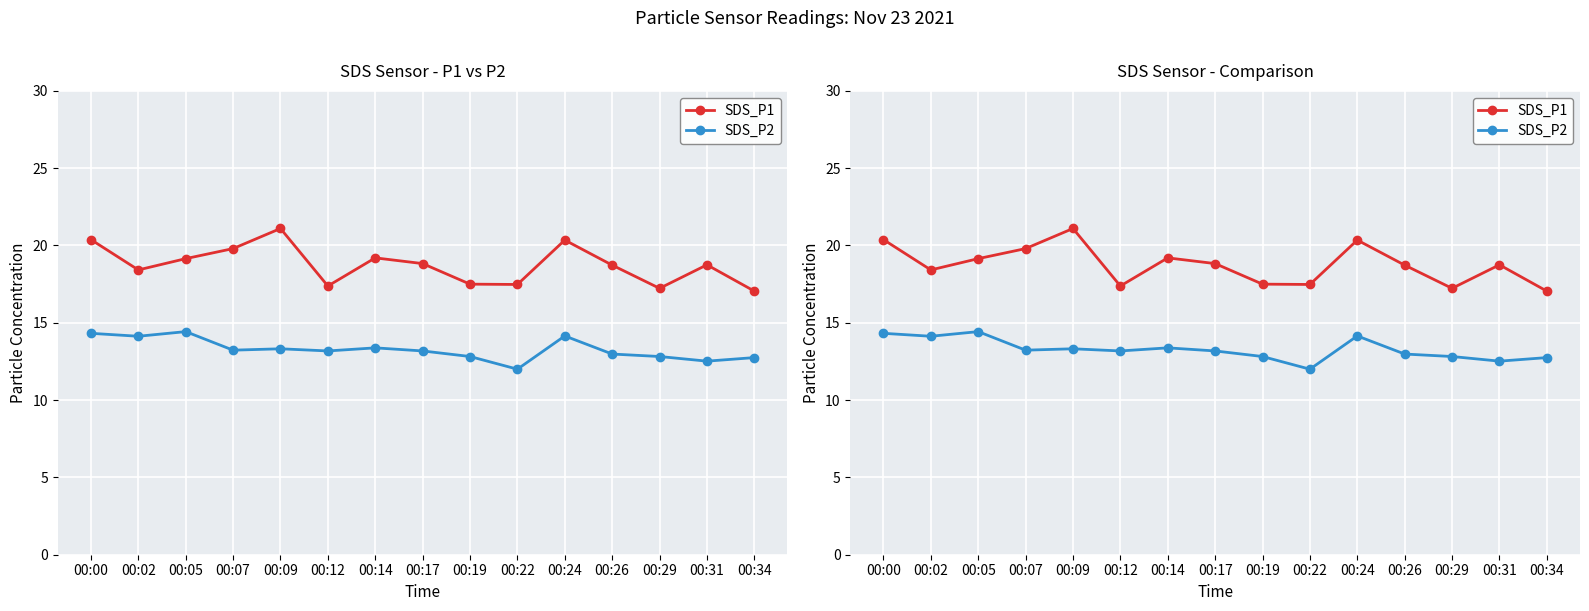

Rank the series by their maximum value, from lowest to highest.

SDS_P2, SDS_P1